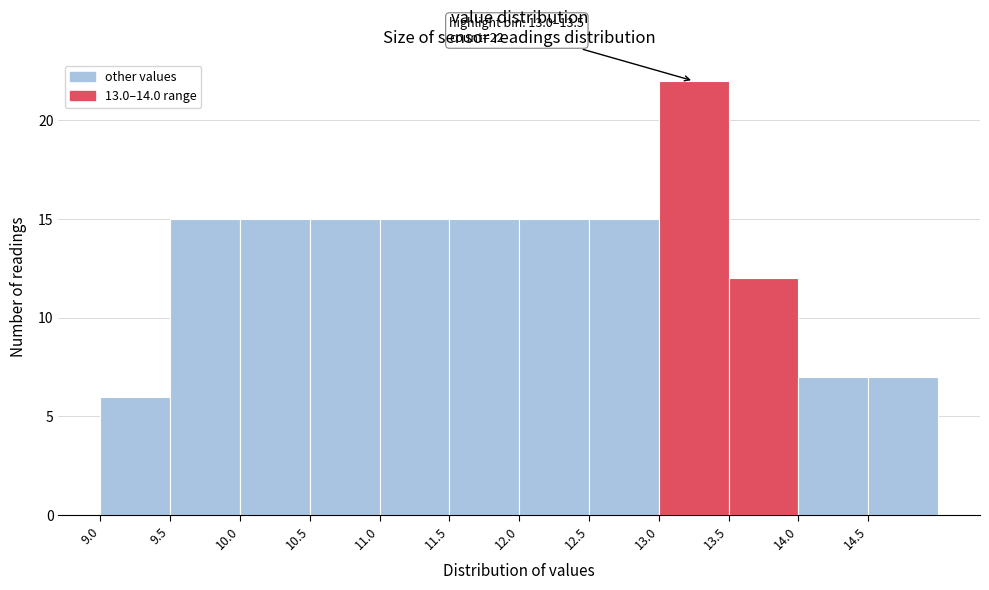

Which range on the x-axis has the tallest bar?

13.0 to 13.5